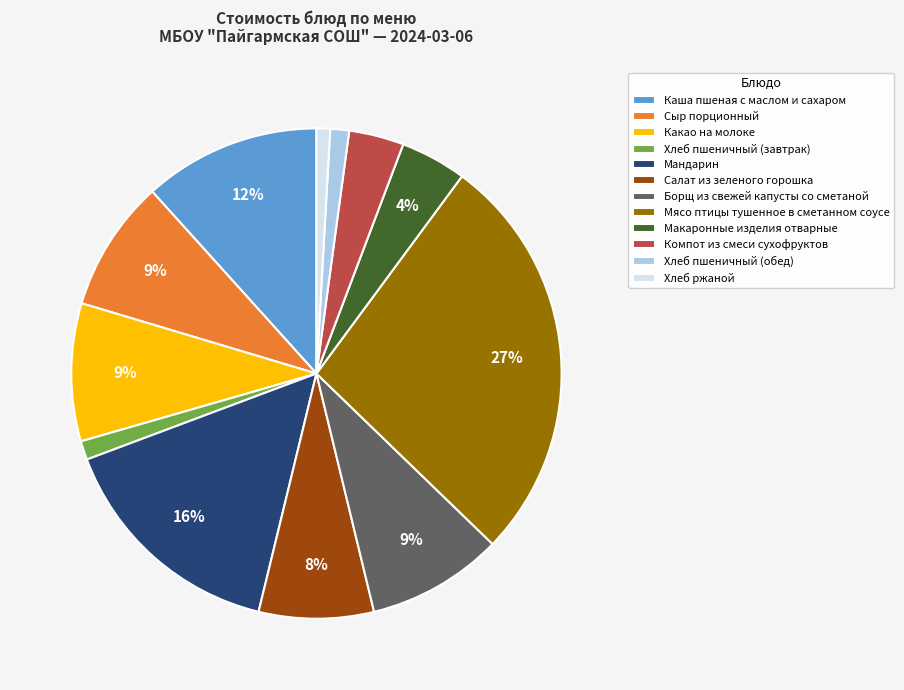

The Сыр порционный slice represents 9% of the pie. True or false?

True